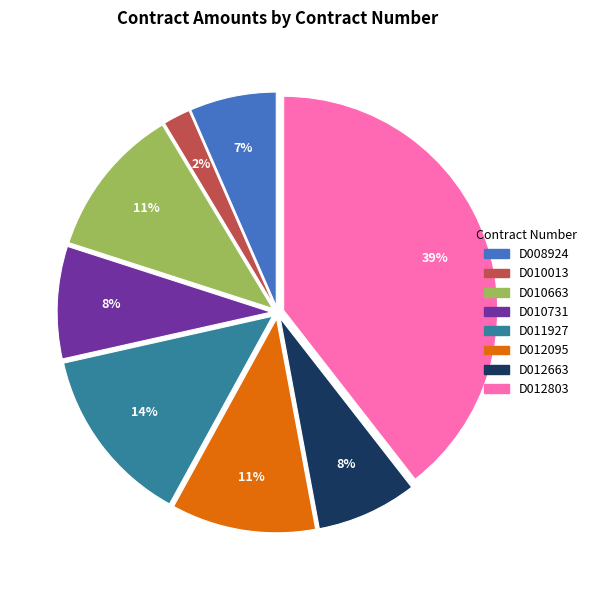

What percentage is the D011927 slice, to the nearest percent?

14%